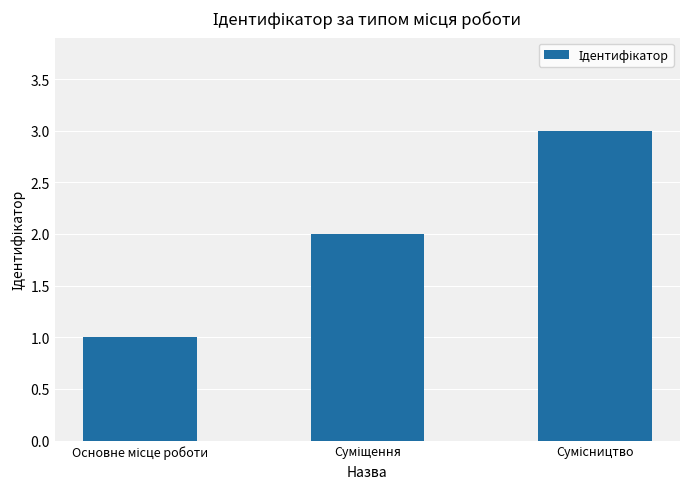

What is the greatest value displayed?

3